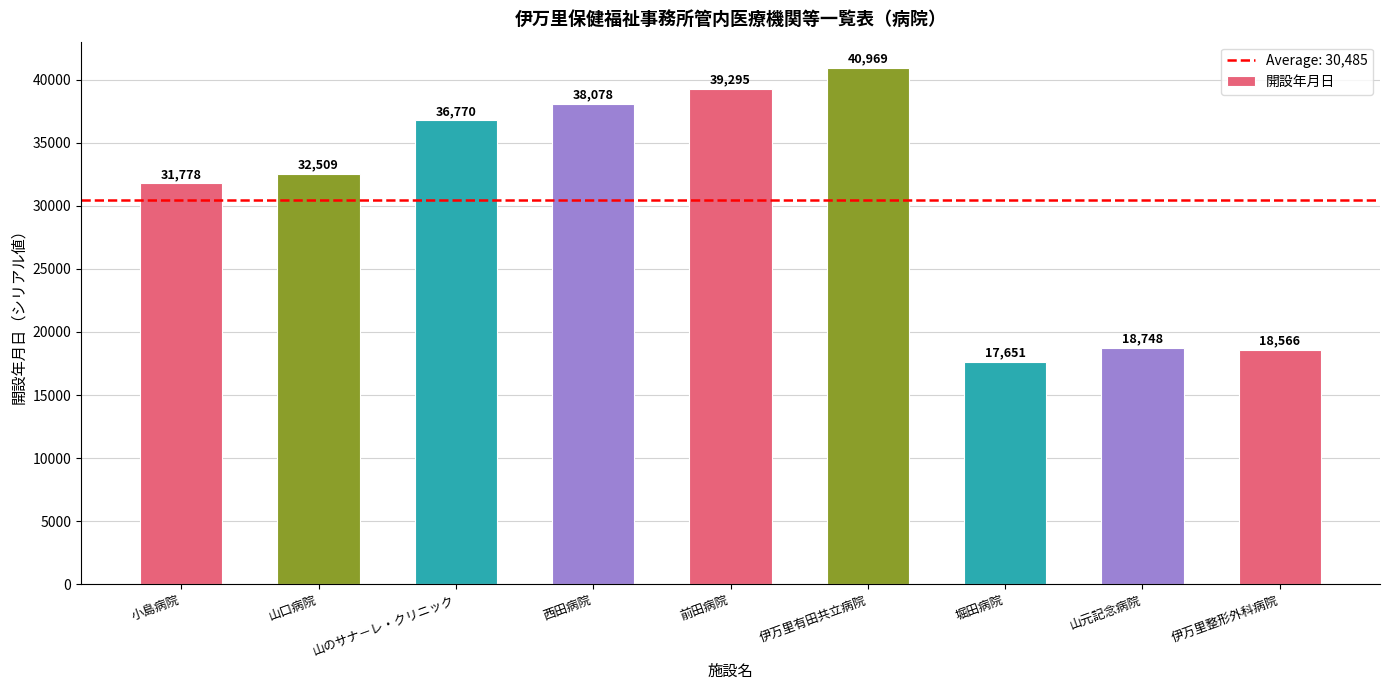

Where is the data nearest to the value 29310?

小島病院